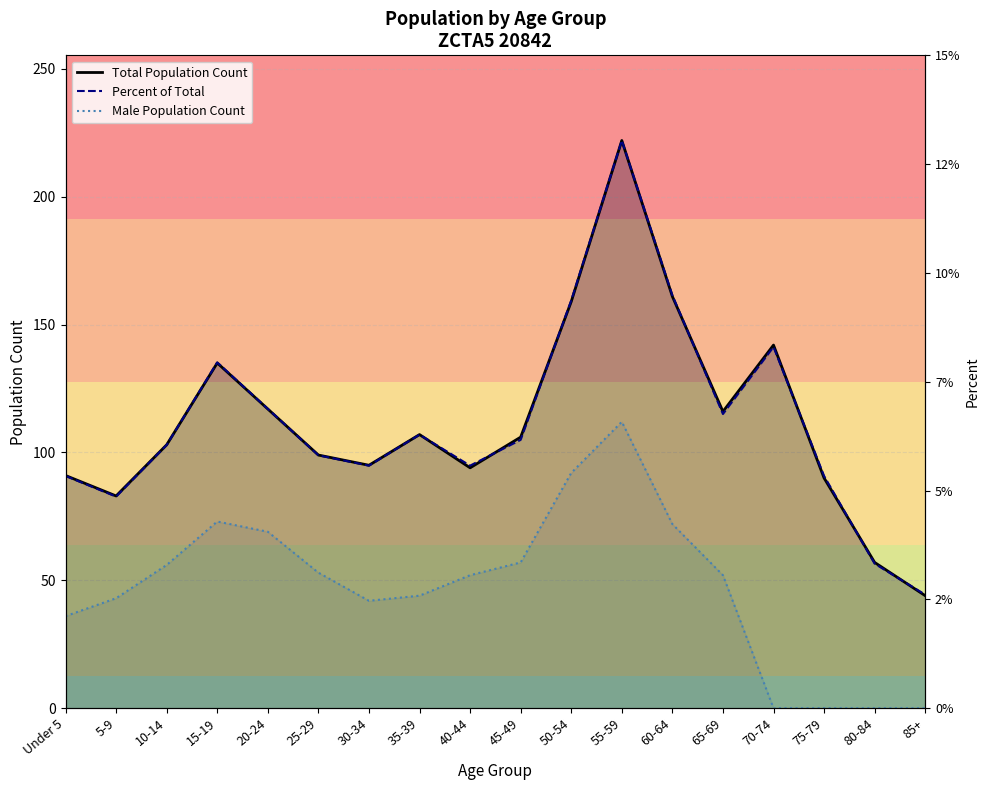

Where does the Male Population Count series first go above 52?

10-14